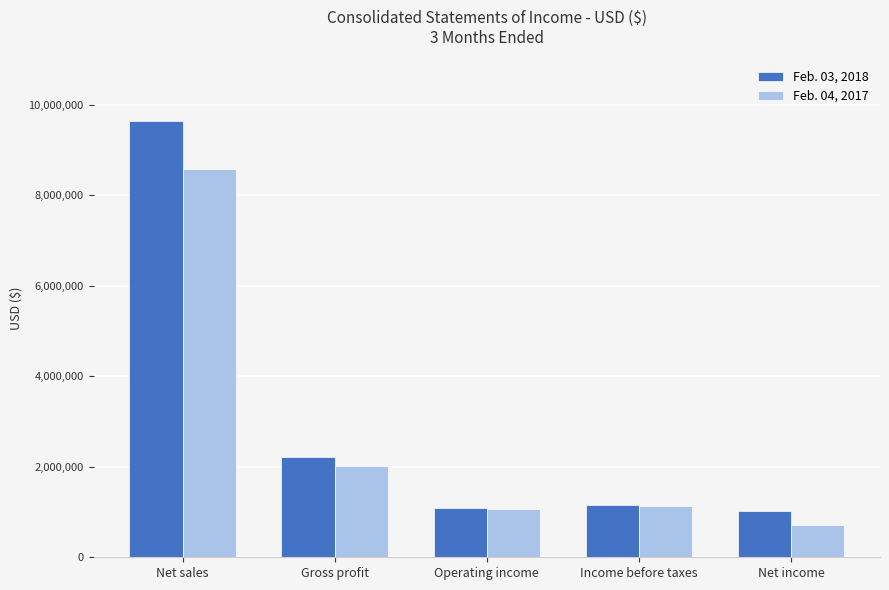

True or false: Feb. 03, 2018 has a value of 9645818 at Net sales.

True